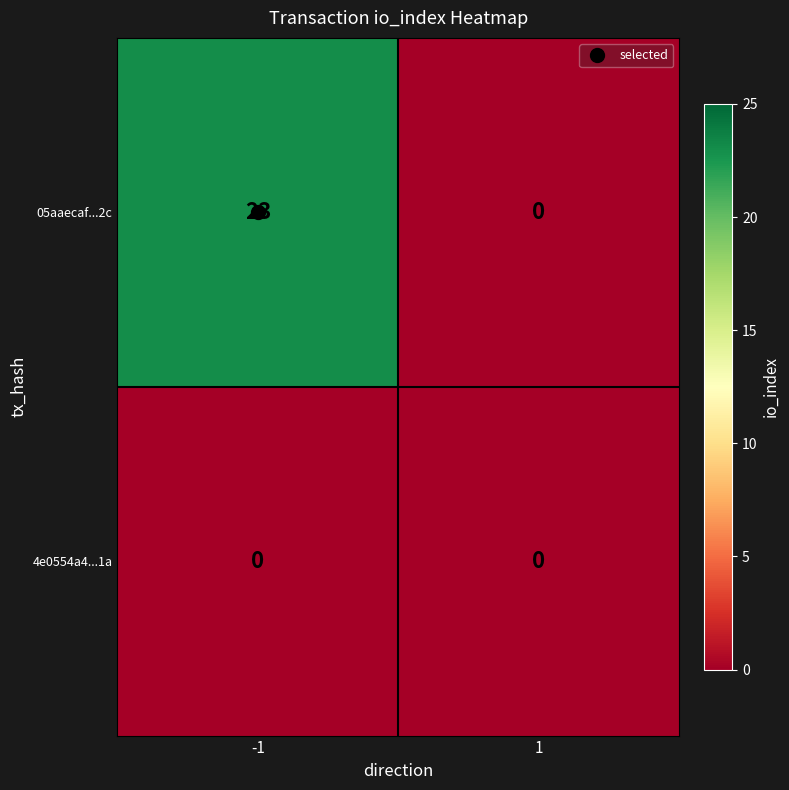

Which series changed the most between -1 and 1?

05aaecaf...2c